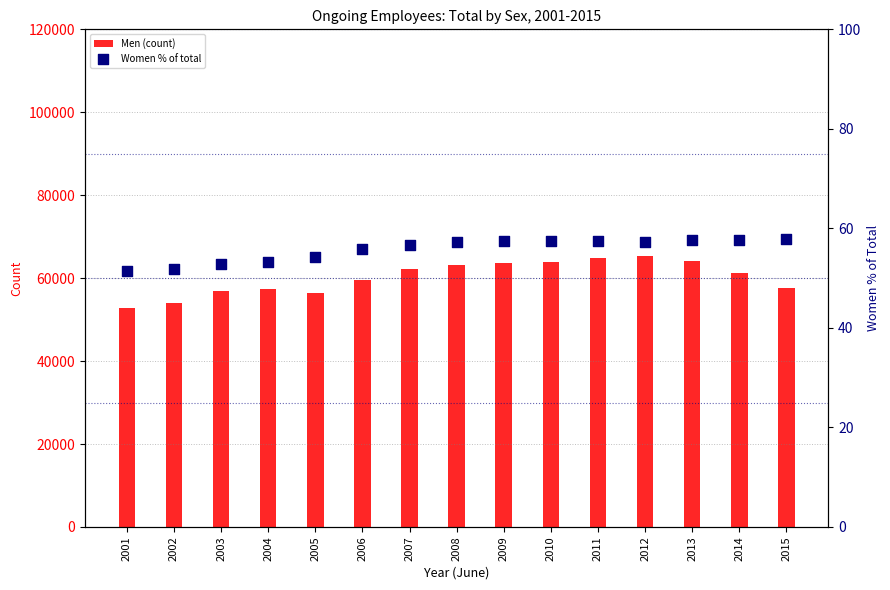

Which series has the largest total across all categories?

Men (count)